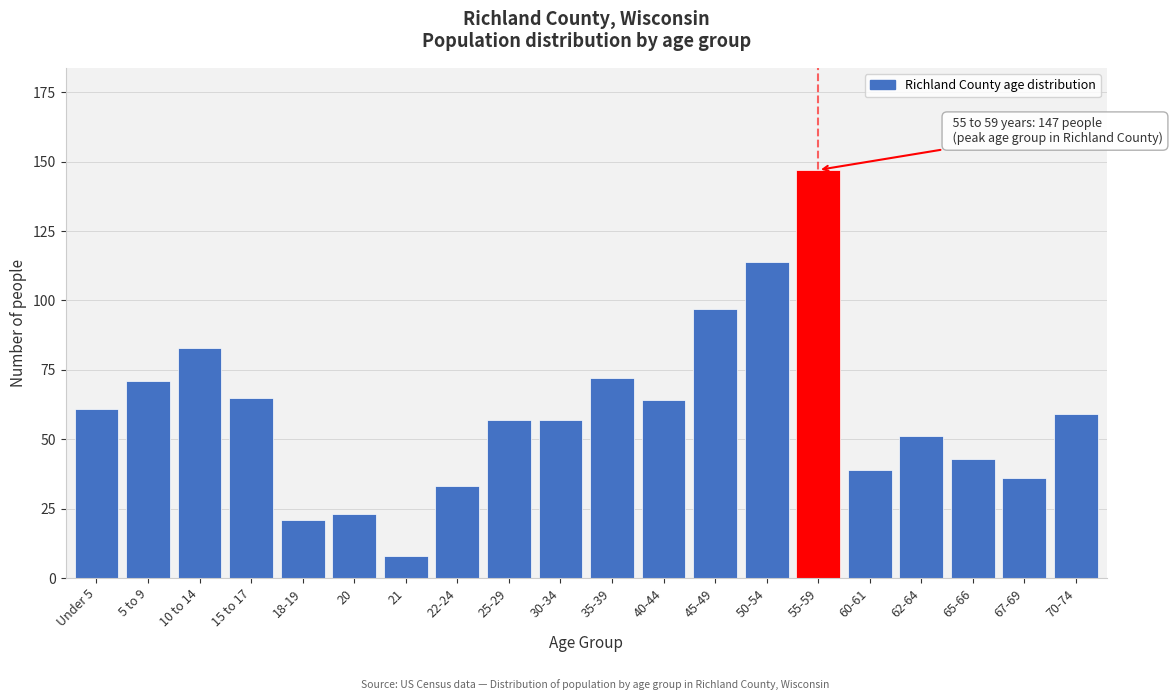

Reading right to left, extract all data points from this chart.

59	36	43	51	39	147	114	97	64	72	57	57	33	8	23	21	65	83	71	61